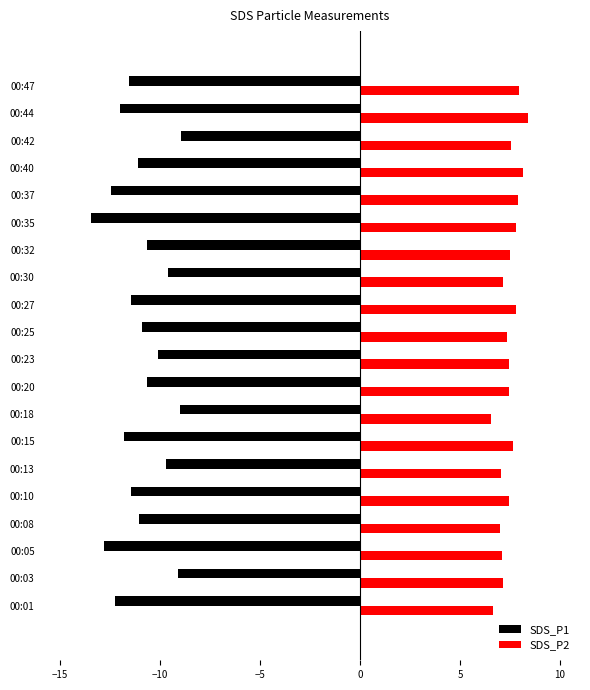

Which series changed the most between 00:01 and 00:30?

SDS_P1